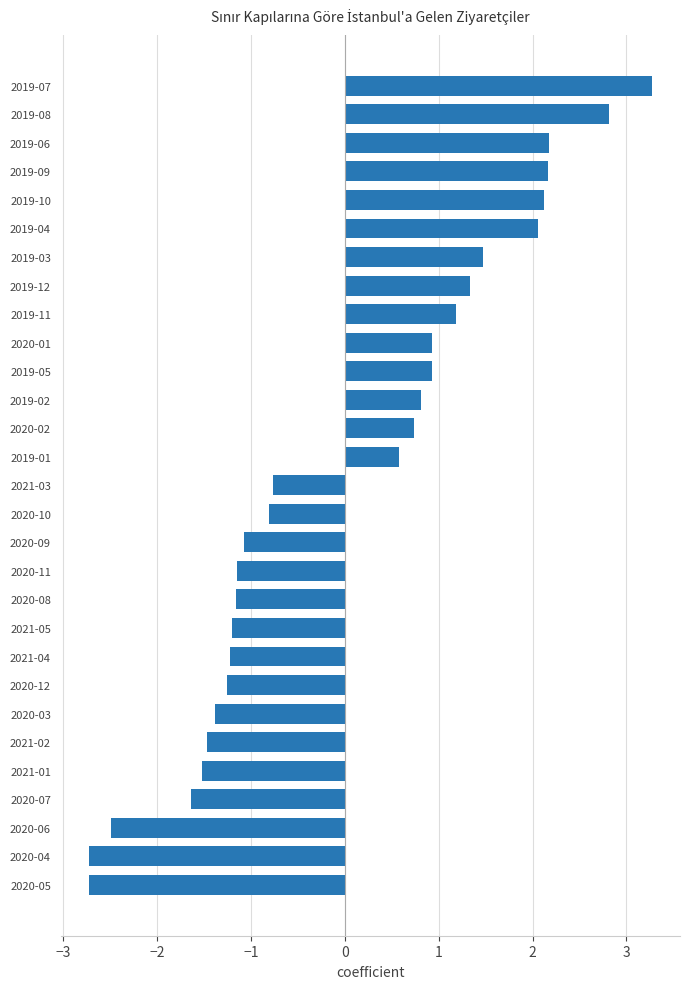

How many negative values are there?

15